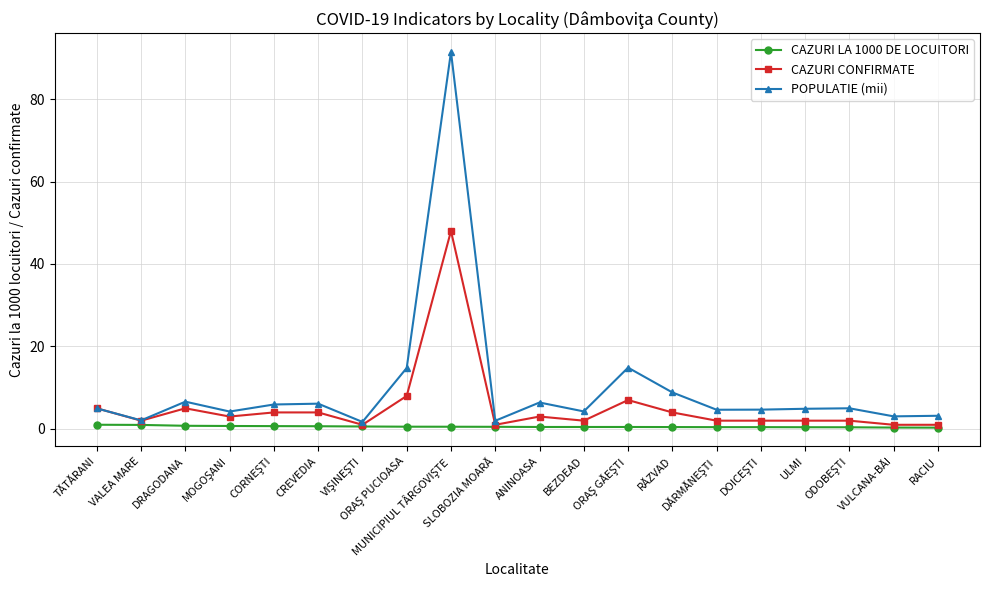

What is the maximum value shown in the chart?

91.4